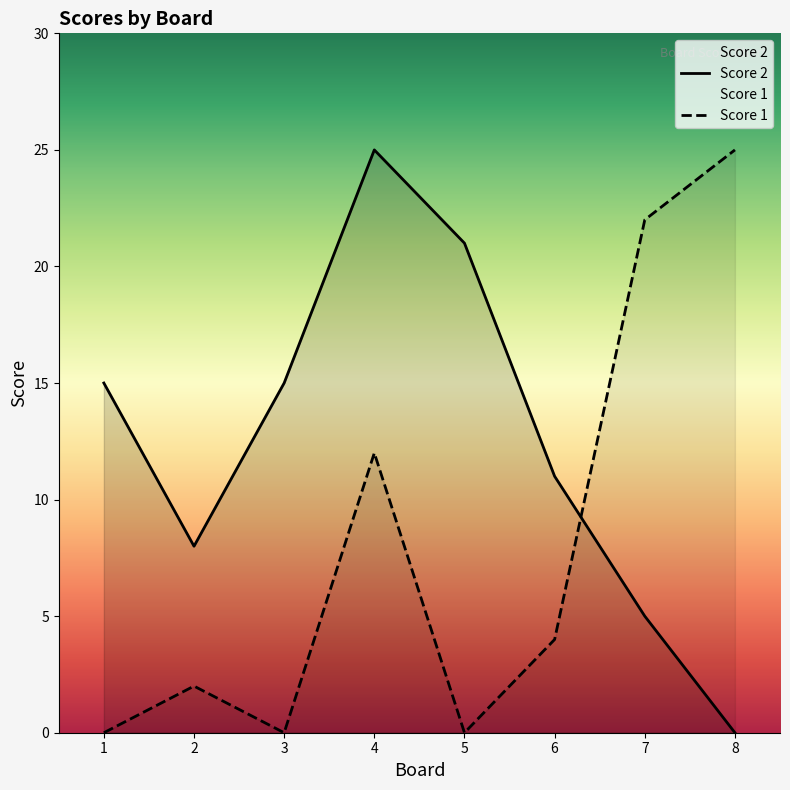

Rank the series at 2 from lowest to highest value.

Score 1, Score 2